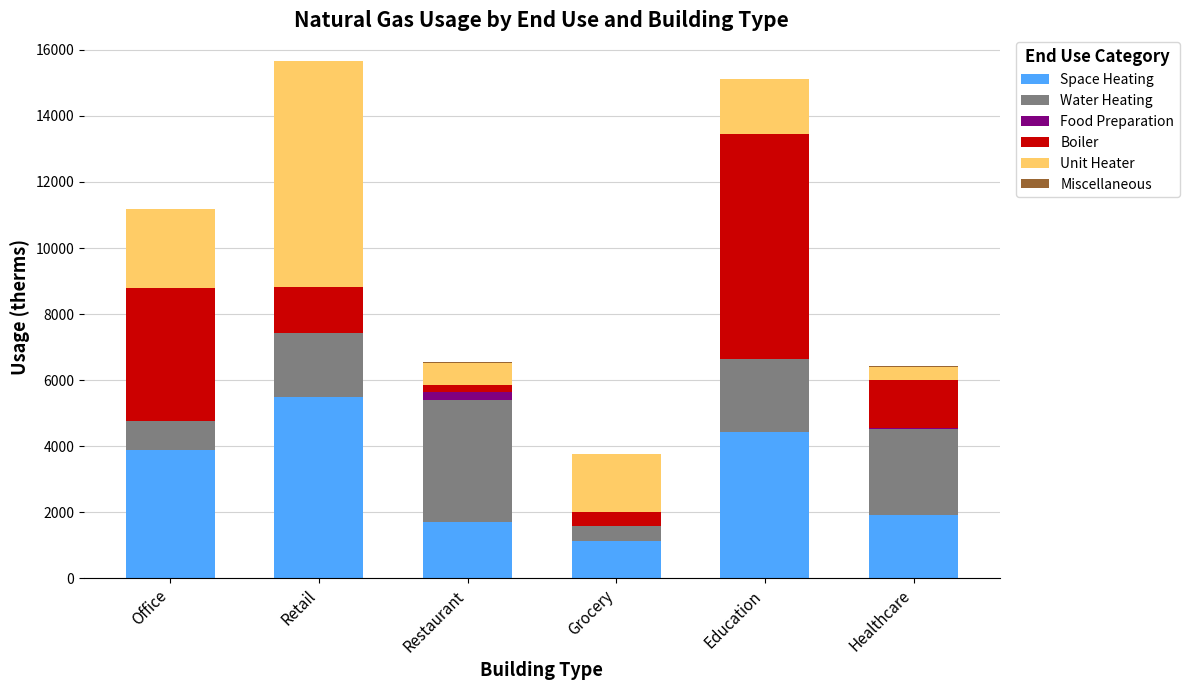

True or false: Space Heating has a value of 778.5 at Healthcare.

False